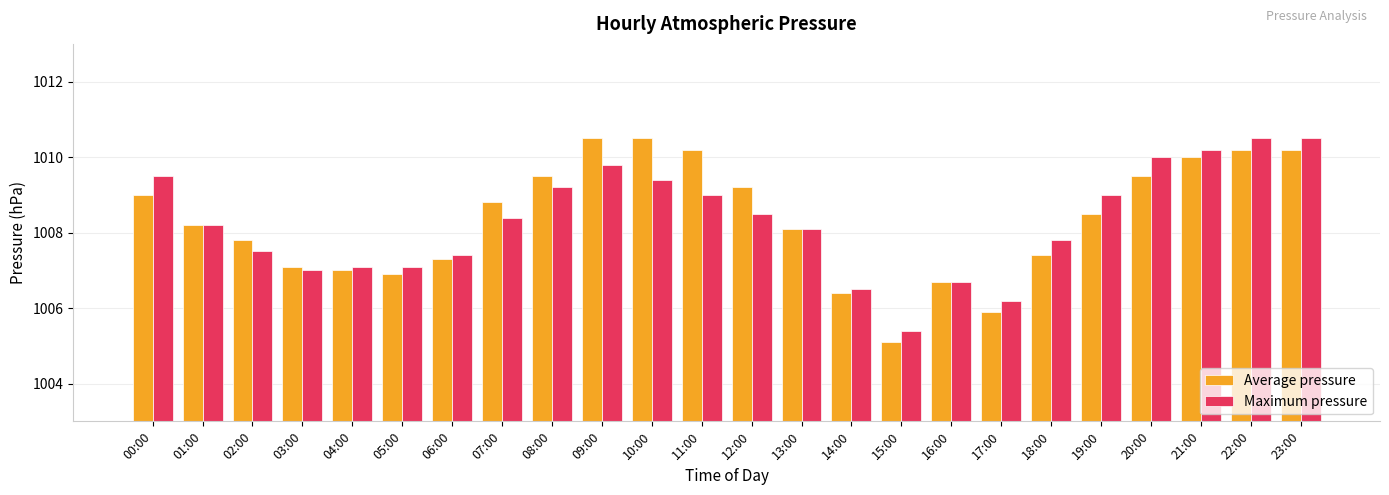

Which series has the largest range (max minus min)?

Average pressure